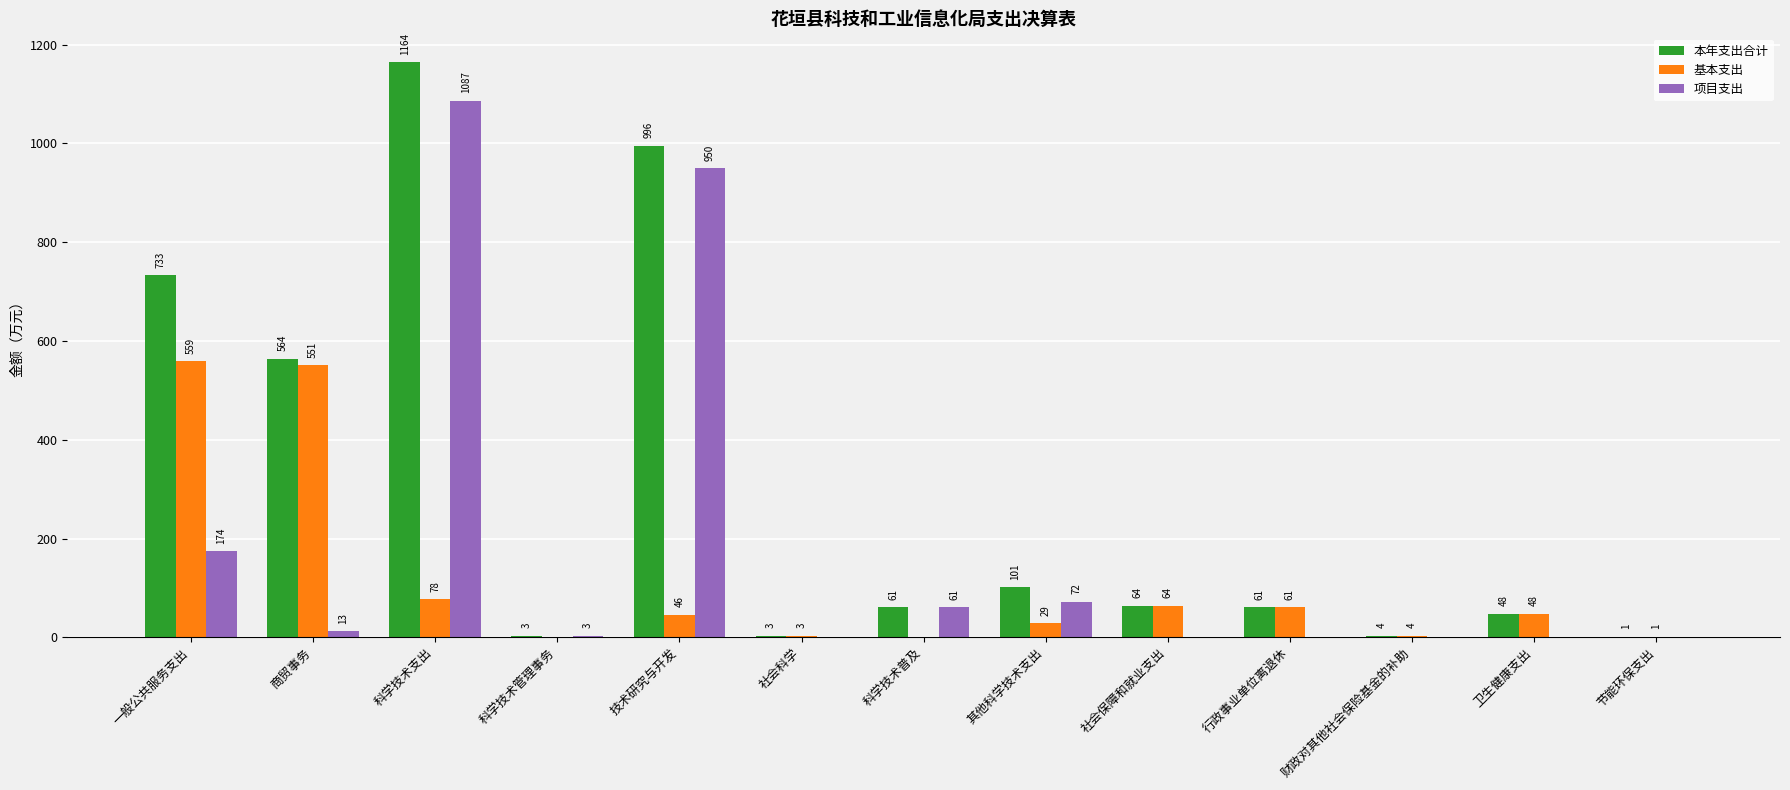

What is the difference between the 项目支出 values at 其他科学技术支出 and 节能环保支出?

72.2